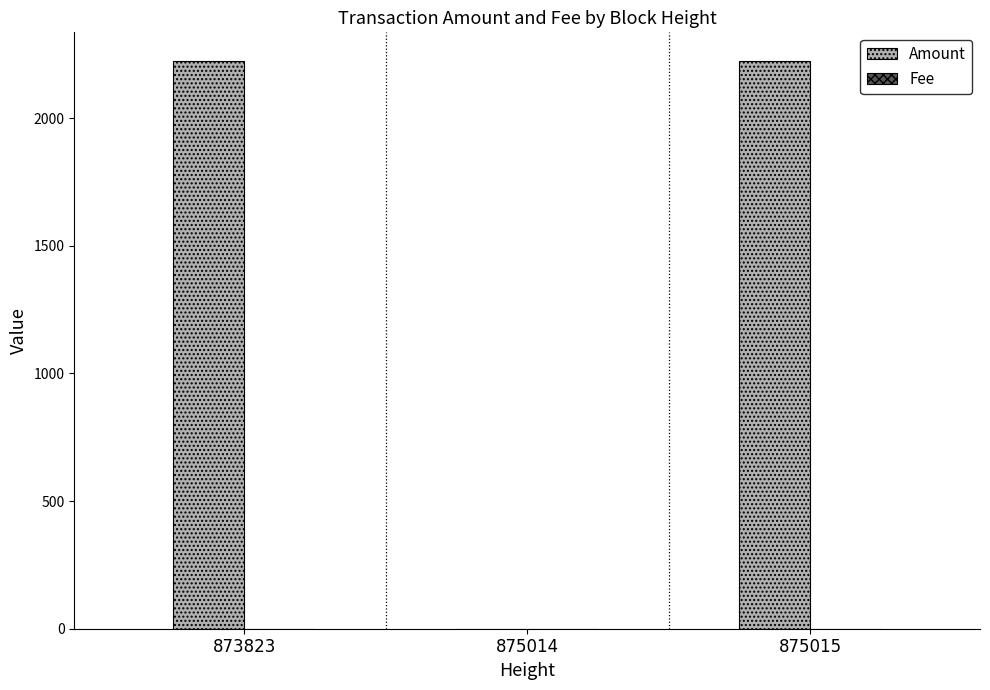

Which series has the largest total across all categories?

Amount